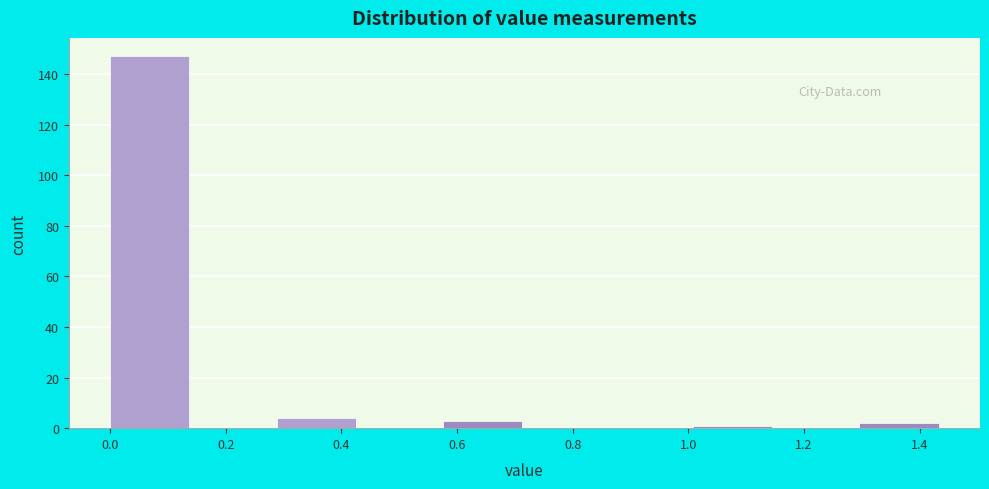

Reading left to right, list every bar in this chart as the range it spans on the x-axis followed by its height. Neither the bar edges nor the heights are printed on the chart, so give them approximately, as read against the axes.

0.000 to 0.144: 148
0.144 to 0.288: 0
0.288 to 0.432: 4
0.432 to 0.576: 0
0.576 to 0.720: 4
0.720 to 0.864: 0
0.864 to 1.008: 0
1.008 to 1.152: under 2
1.152 to 1.296: 0
1.296 to 1.440: 2